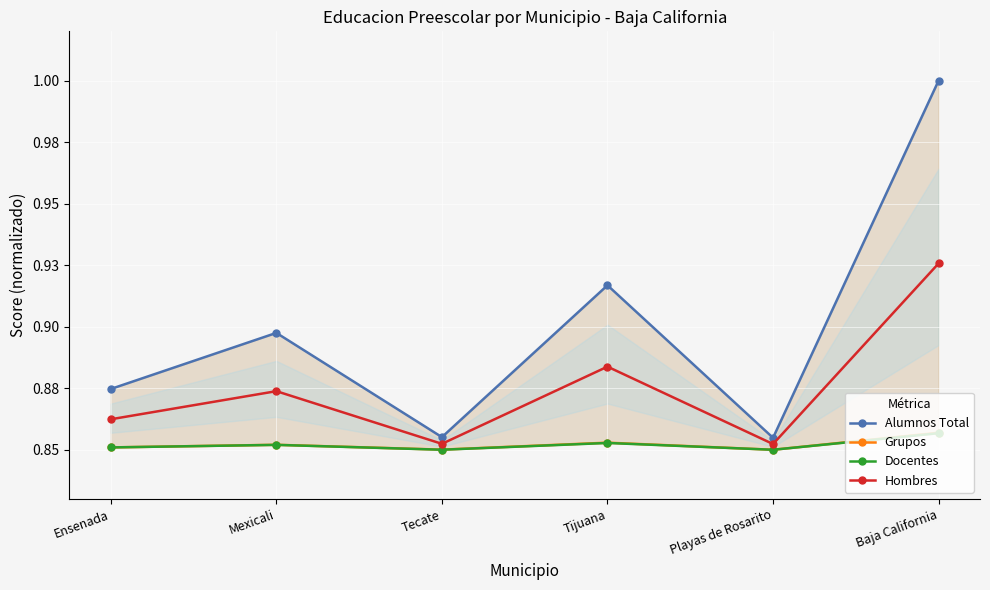

Reading right to left, what are all the values shown in this chart?

Alumnos Total: 1.0	0.9	0.9	0.9	0.9	0.9
Grupos: 0.9	0.8	0.9	0.9	0.9	0.9
Docentes: 0.9	0.9	0.9	0.9	0.9	0.9
Hombres: 0.9	0.9	0.9	0.9	0.9	0.9